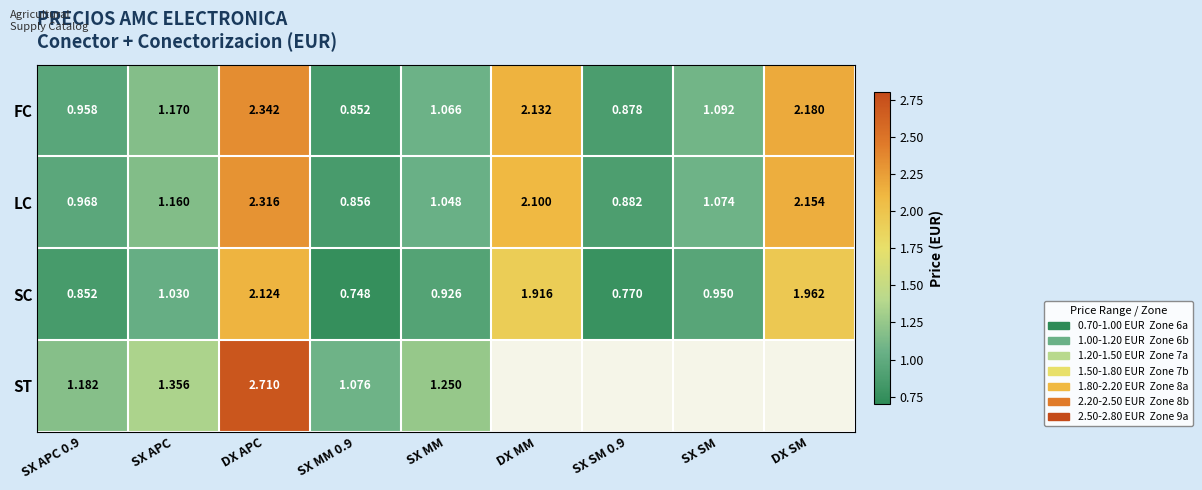

At which label does LC first exceed 1?

SX APC